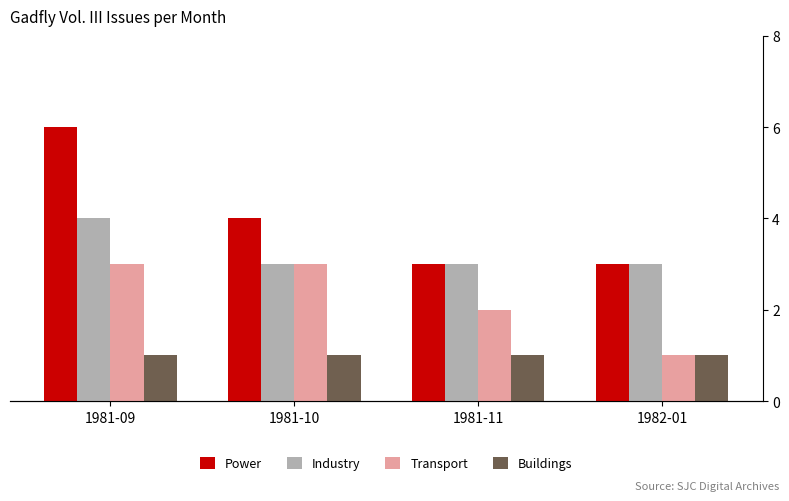

List the labels in order of Power value, smallest first.

1981-11, 1982-01, 1981-10, 1981-09